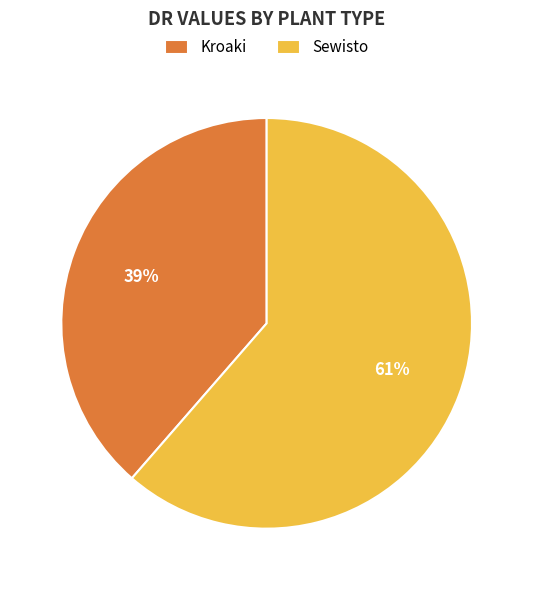

What is the smallest slice in the pie chart?

Kroaki